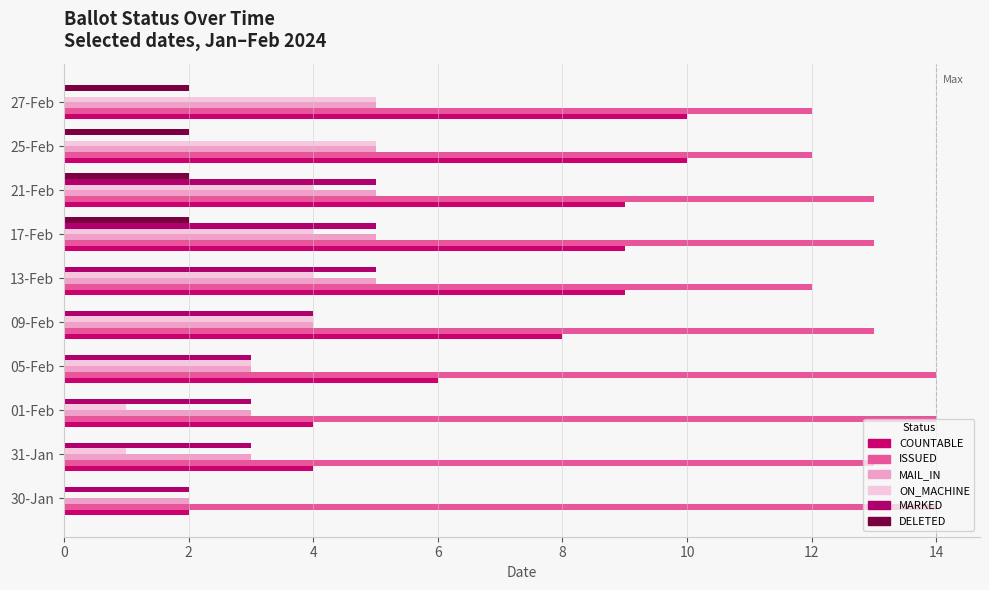

How many values in ON_MACHINE are above zero?

9